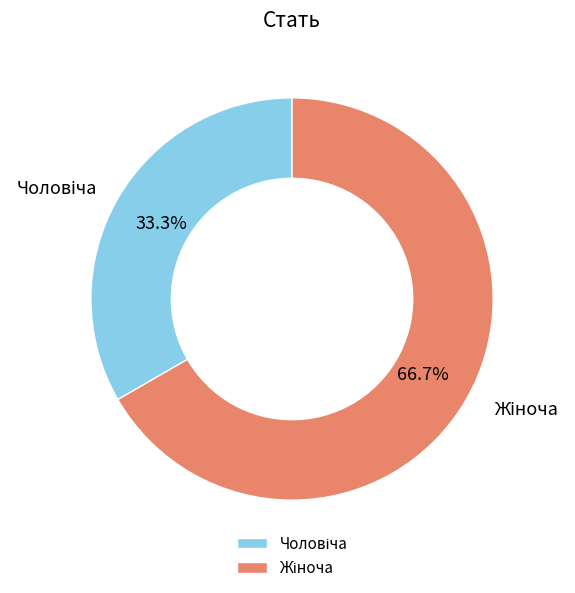

Is there a majority slice in this chart?

Yes